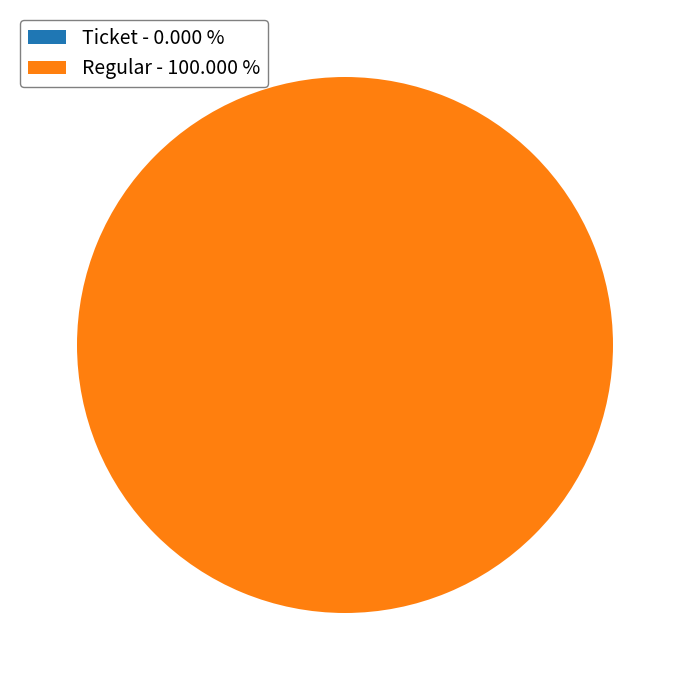

To the nearest percent, what percentage of the pie is Regular?

100%